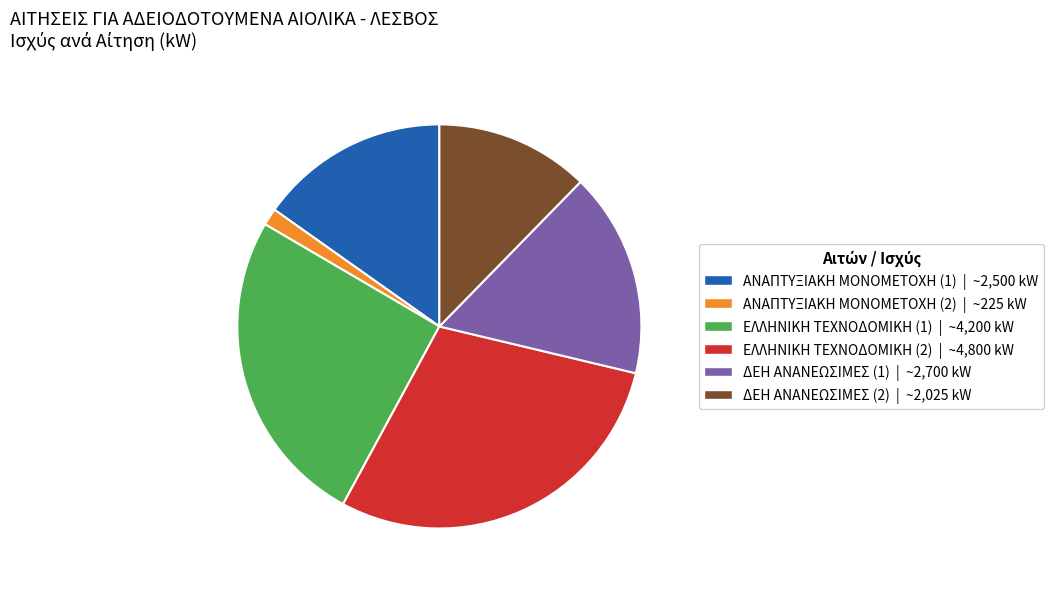

True or false: ΕΛΛΗΝΙΚΗ ΤΕΧΝΟΔΟΜΙΚΗ (2) accounts for 38% of the total.

False